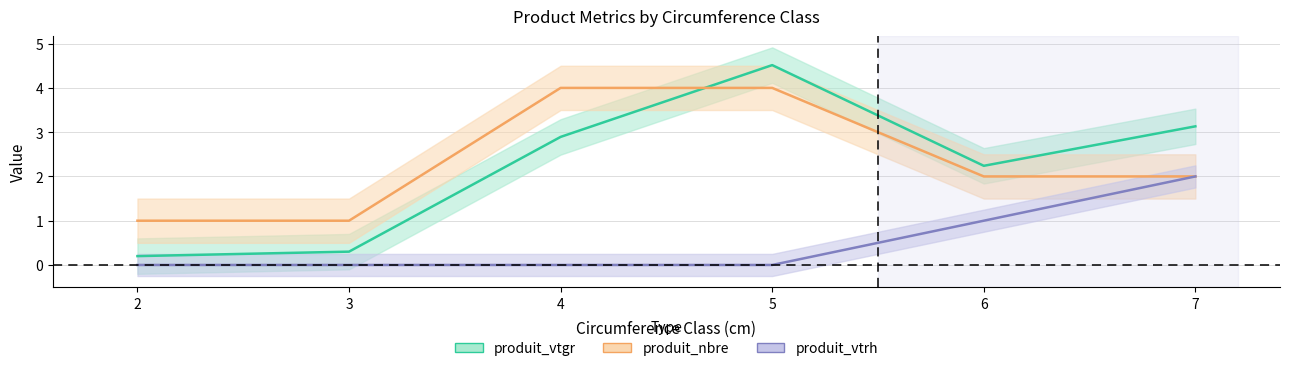

What is the spread (max minus min) of values at 4?

4.0